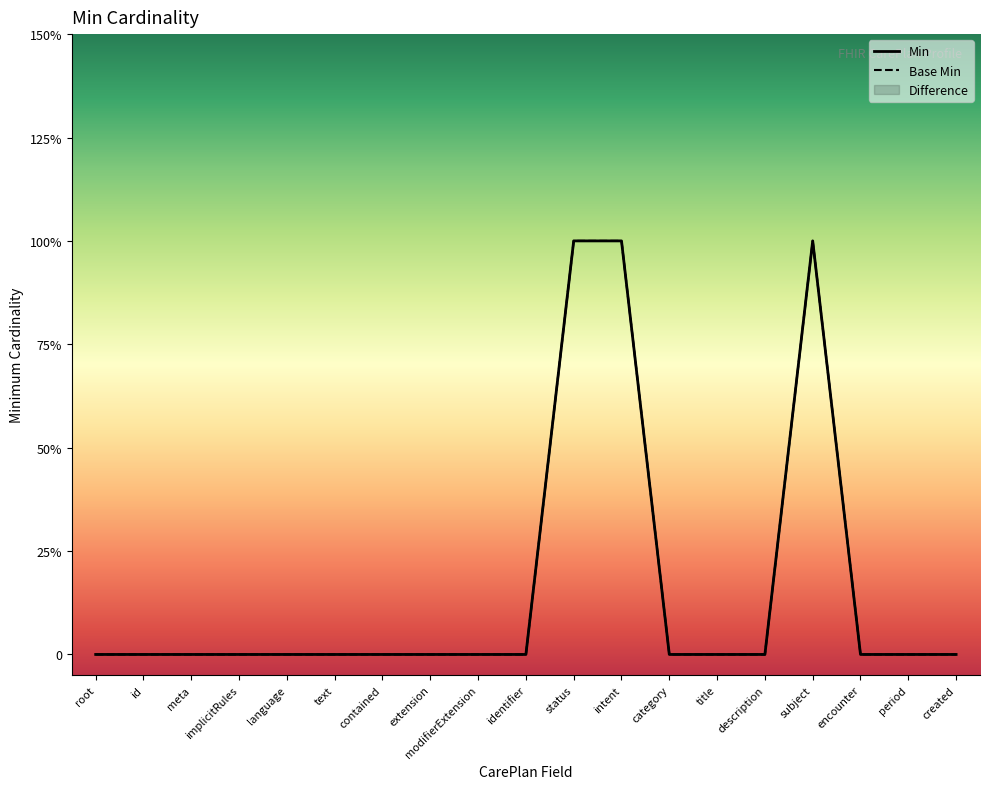

Between intent and description, which series saw the biggest shift?

Min